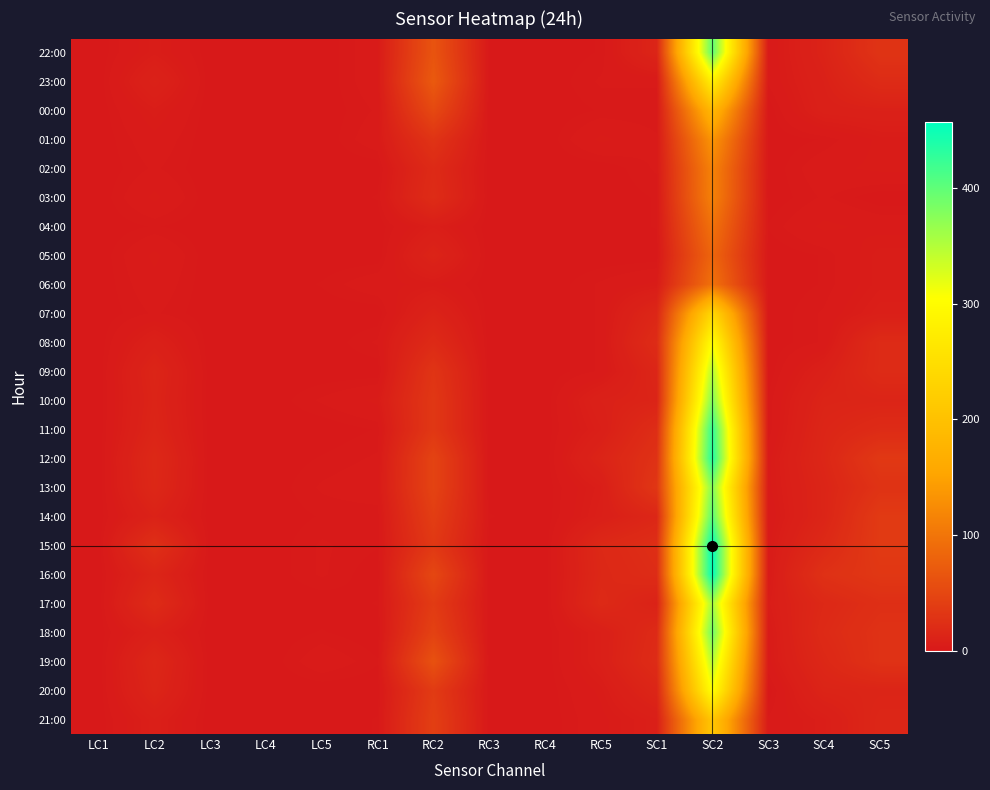

At which category is the sum across all series the highest?

SC2